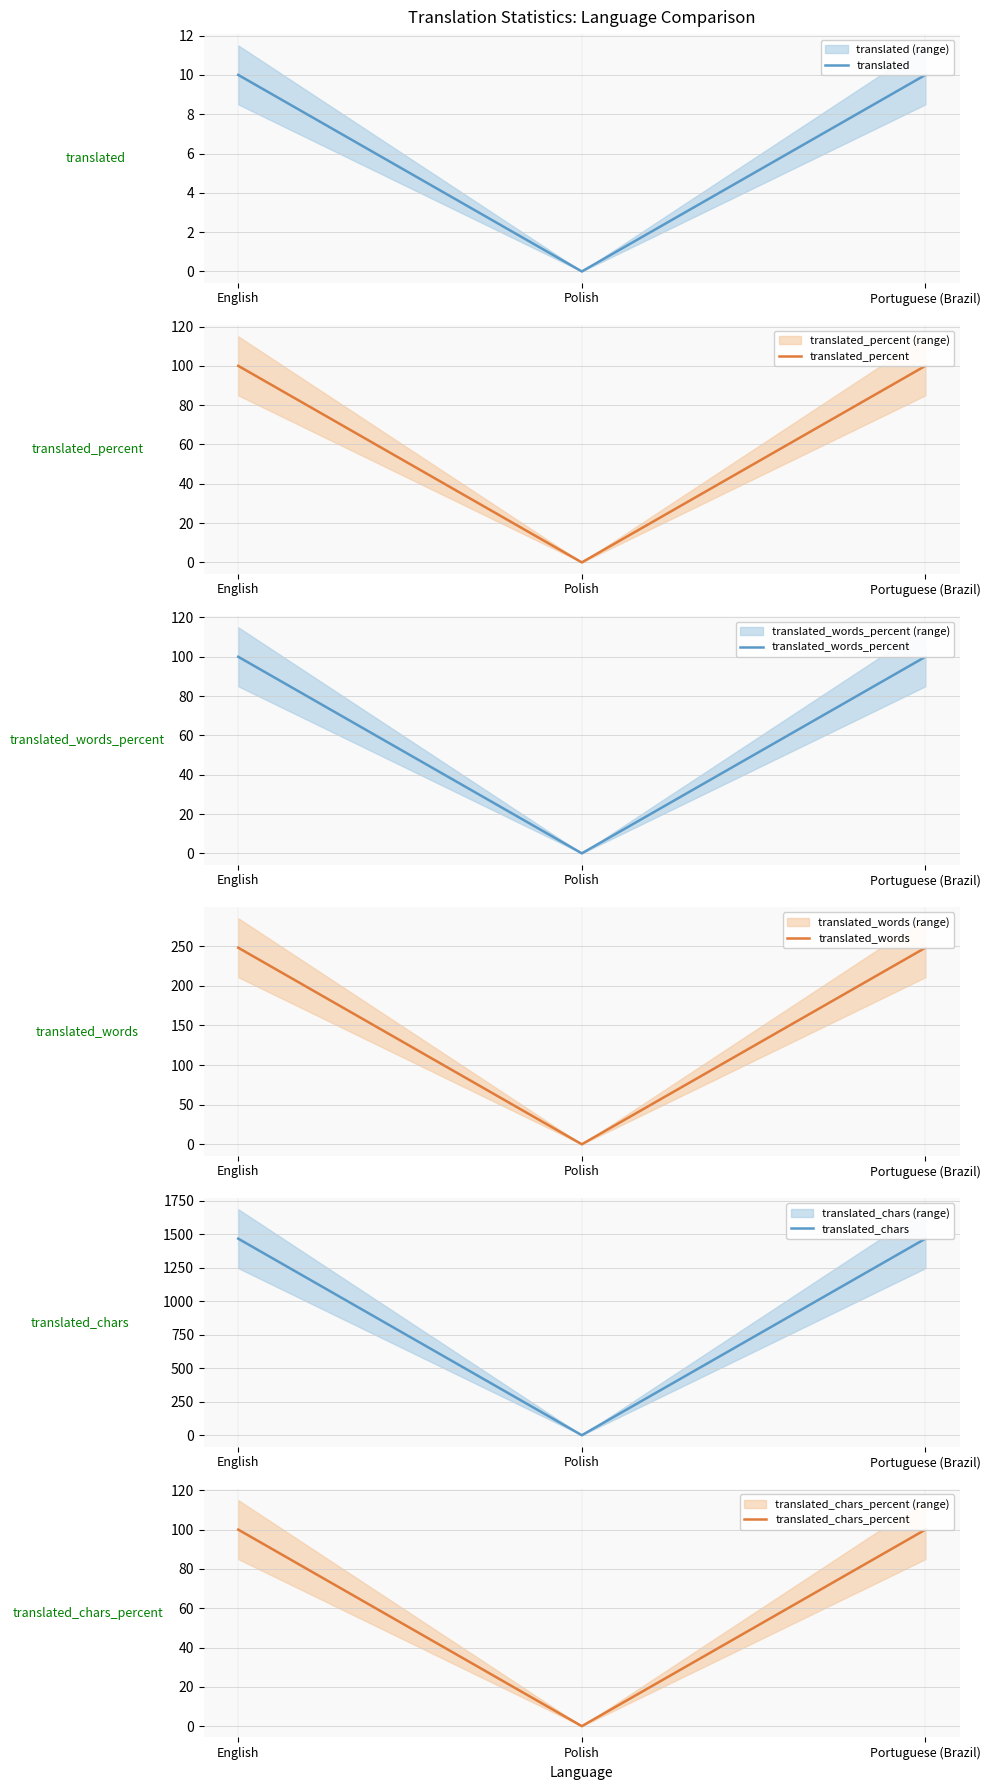

What is the difference between the maximum and minimum values in the translated series?

10